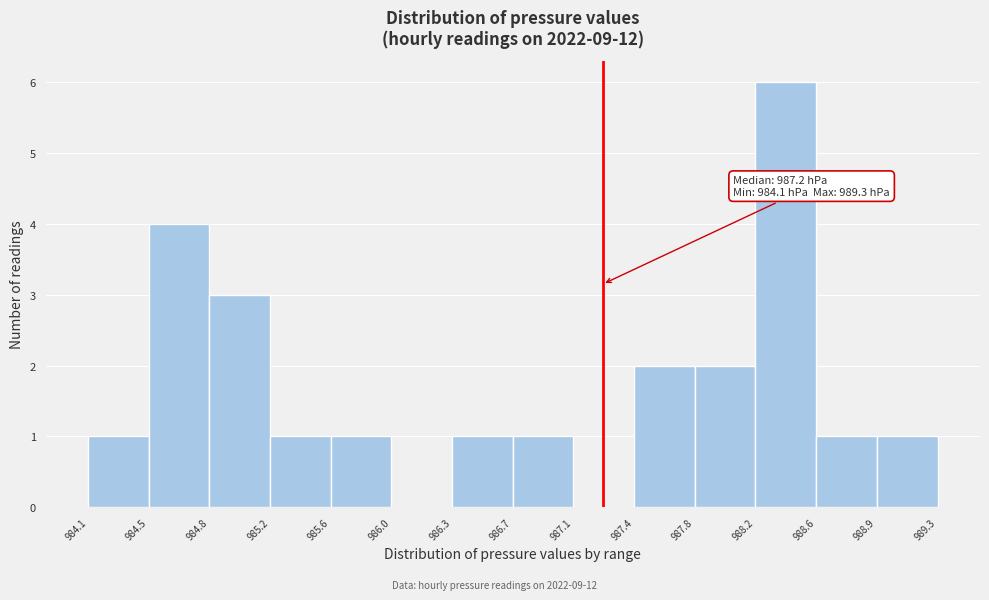

Which range on the x-axis has the tallest bar?

988.2 to 988.6